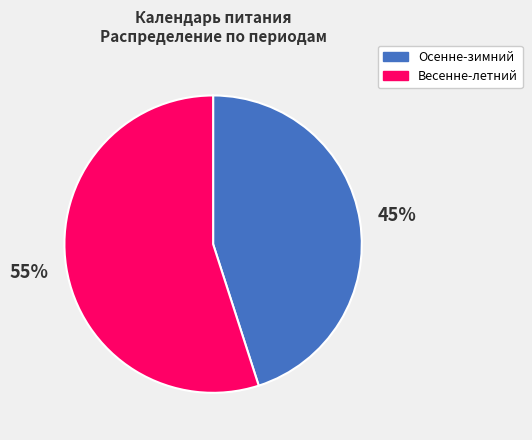

To the nearest percent, what is the difference between the largest and smallest slice percentages?

10%